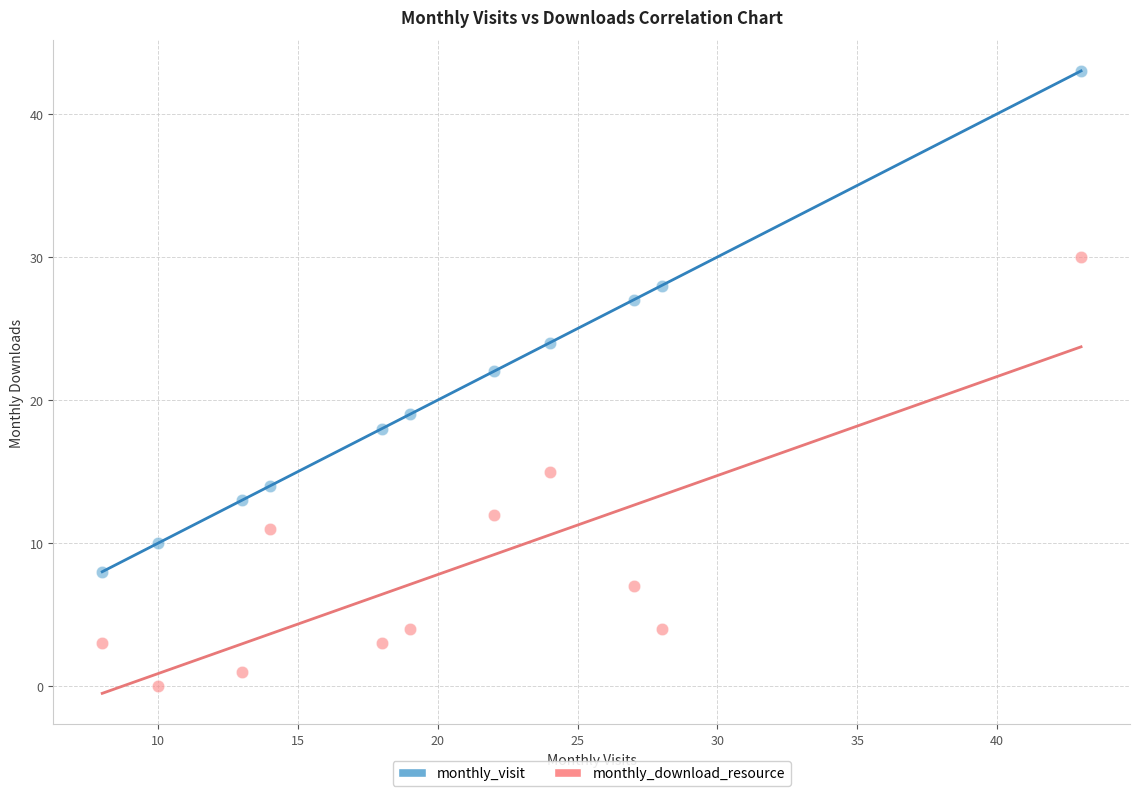

Which series contains the lowest Y value?

monthly_download_resource